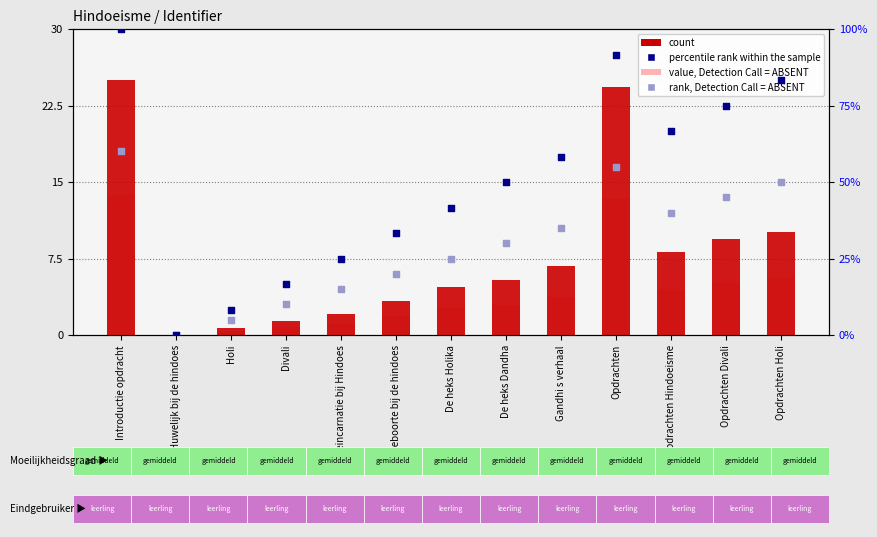

Which series reaches the maximum Y coordinate?

percentile rank within the sample